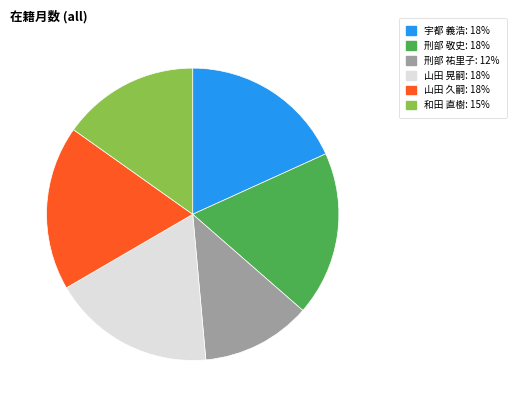

Between 刑部 敬史 and 和田 直樹, which is larger?

刑部 敬史